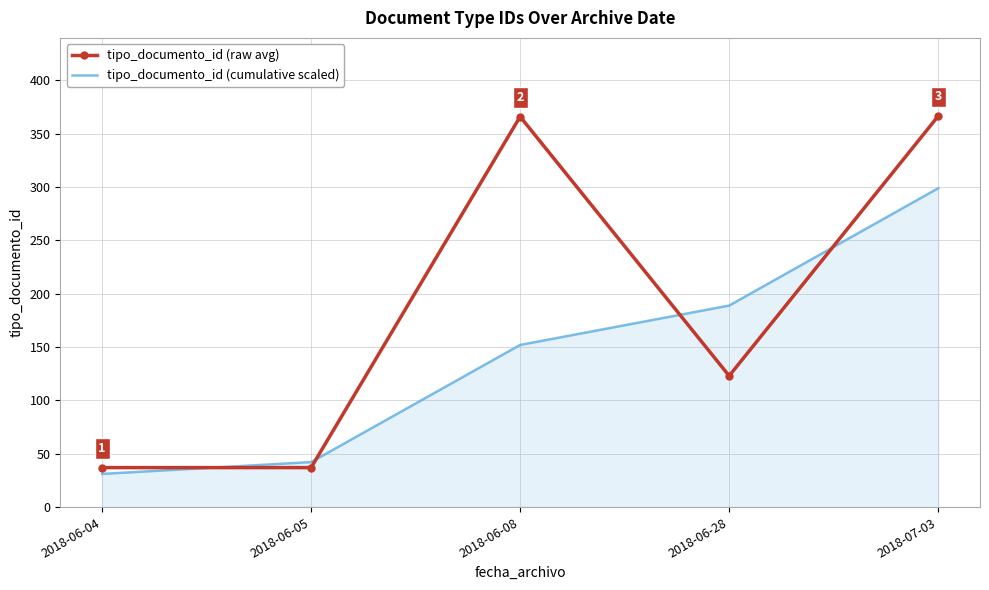

Which series changed the most between 2018-06-08 and 2018-07-03?

tipo_documento_id (cumulative scaled)